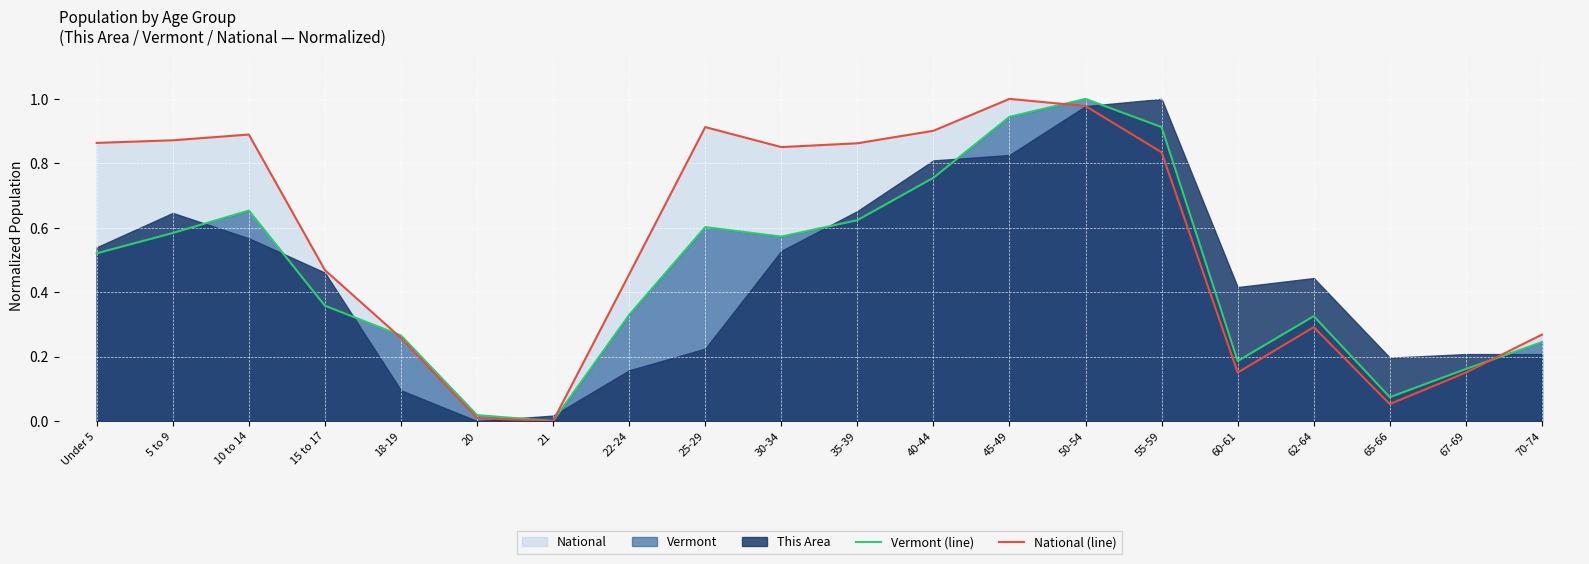

Which category has the lowest value in the Vermont (line) series?

21